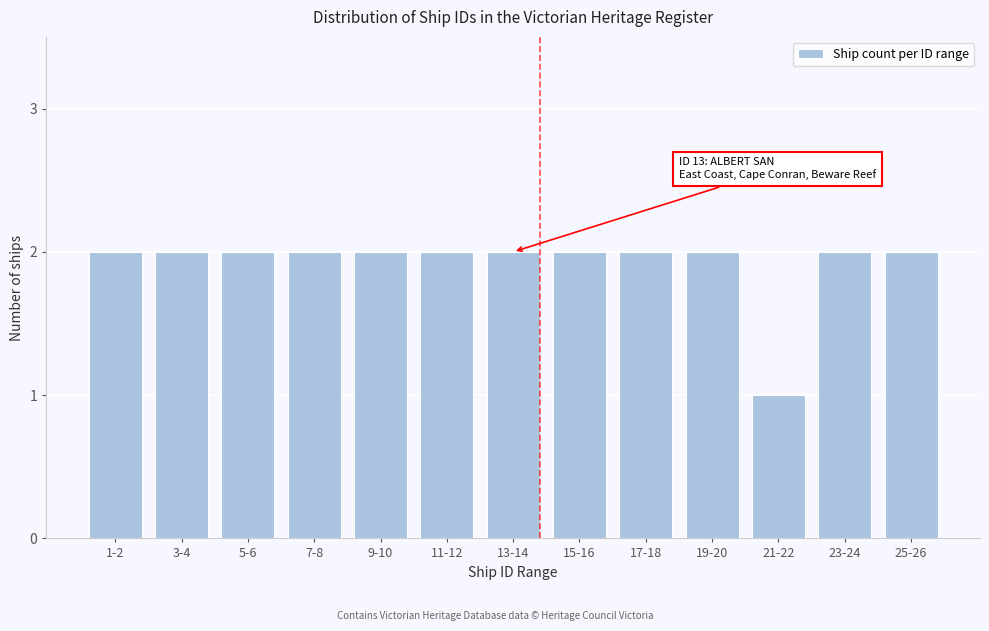

Reading left to right, list all the values displayed in this chart.

1-2=2	3-4=2	5-6=2	7-8=2	9-10=2	11-12=2	13-14=2	15-16=2	17-18=2	19-20=2	21-22=1	23-24=2	25-26=2